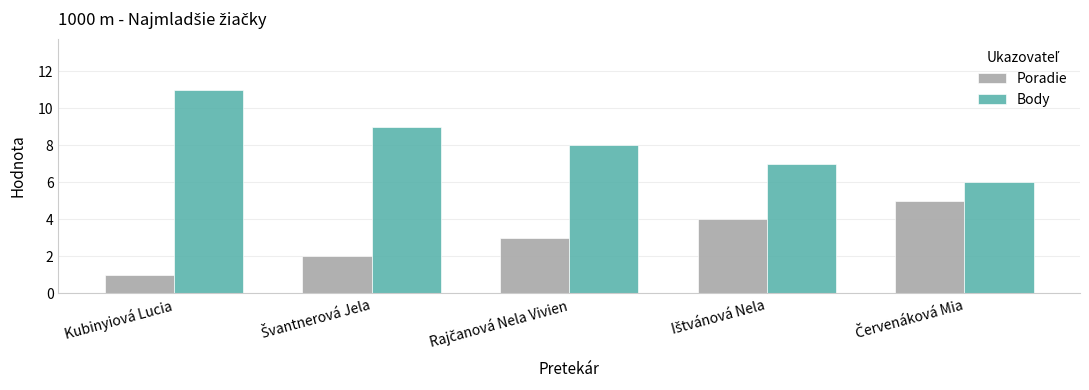

The Poradie series shows 1 at Kubinyiová Lucia. True or false?

True